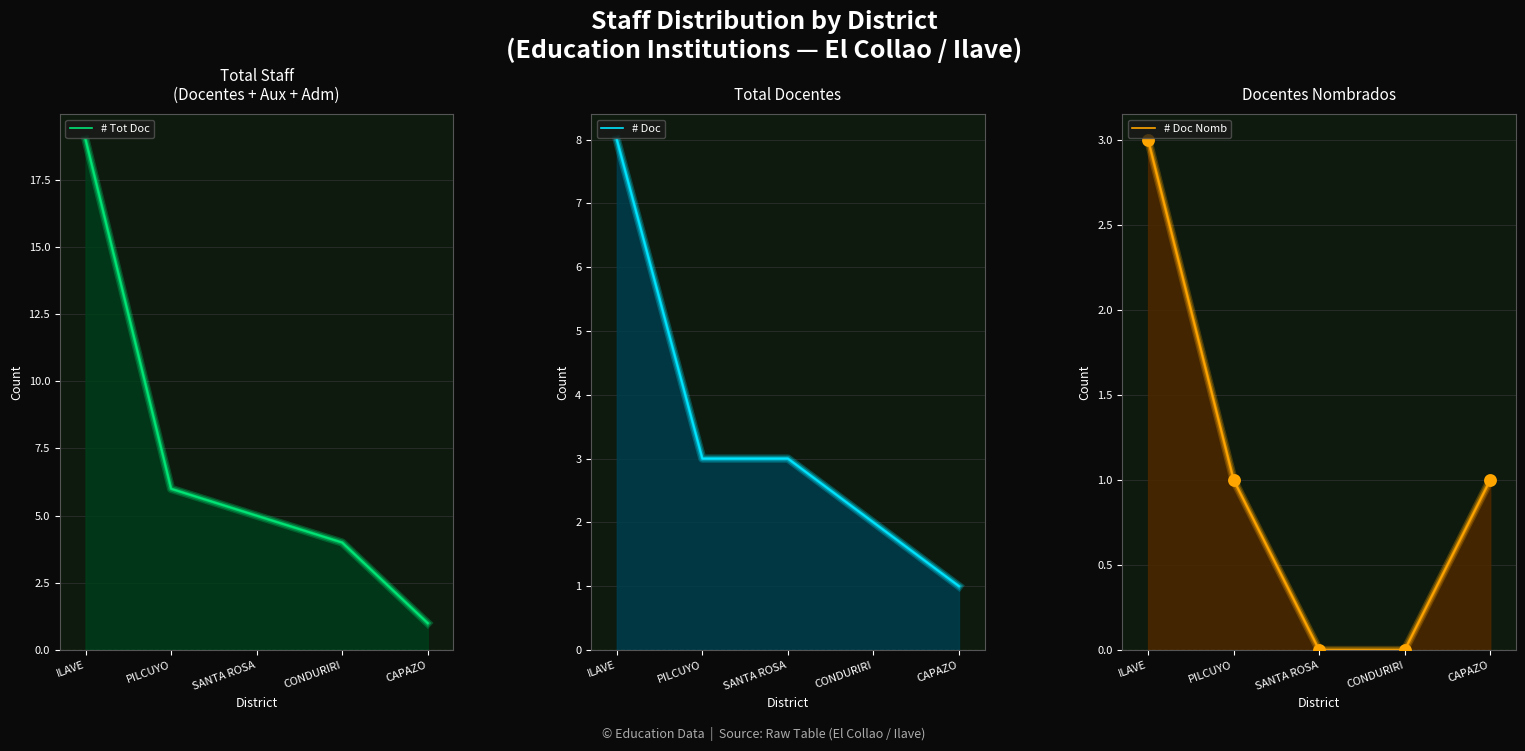

Which series has the widest spread of Y values?

# Tot Doc